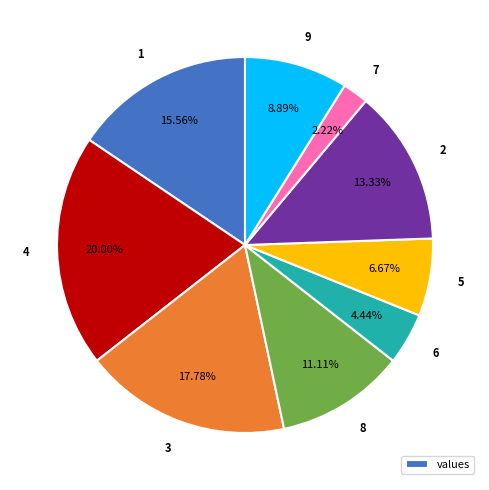

To the nearest percent, what percentage of the pie is 2?

13%